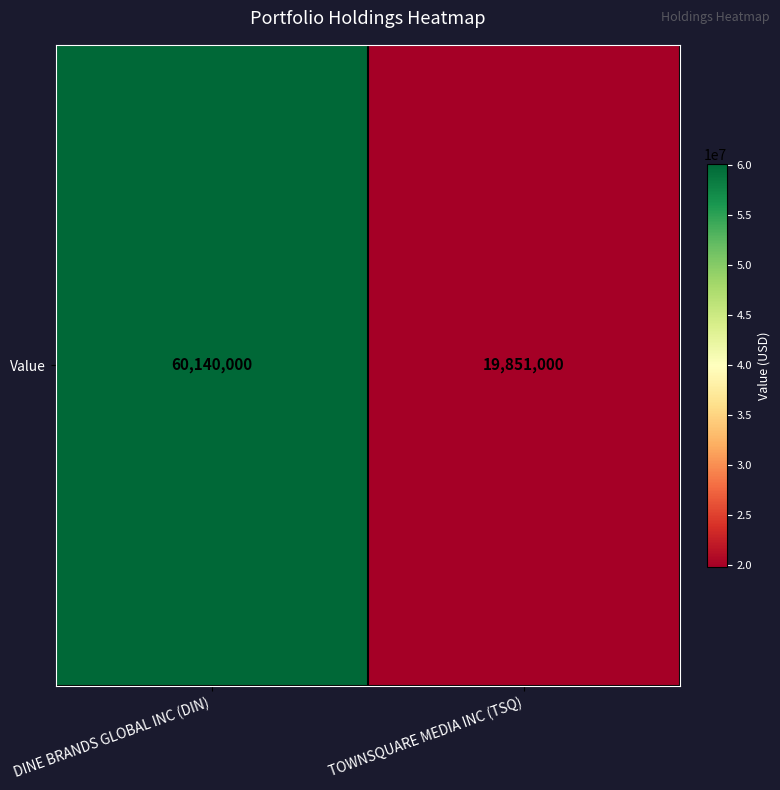

True or false: the data shows 19851000 at TOWNSQUARE MEDIA INC (TSQ).

True